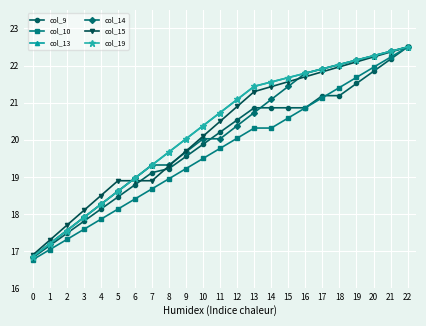

The value of col_9 at 9 is 29.1. True or false?

False